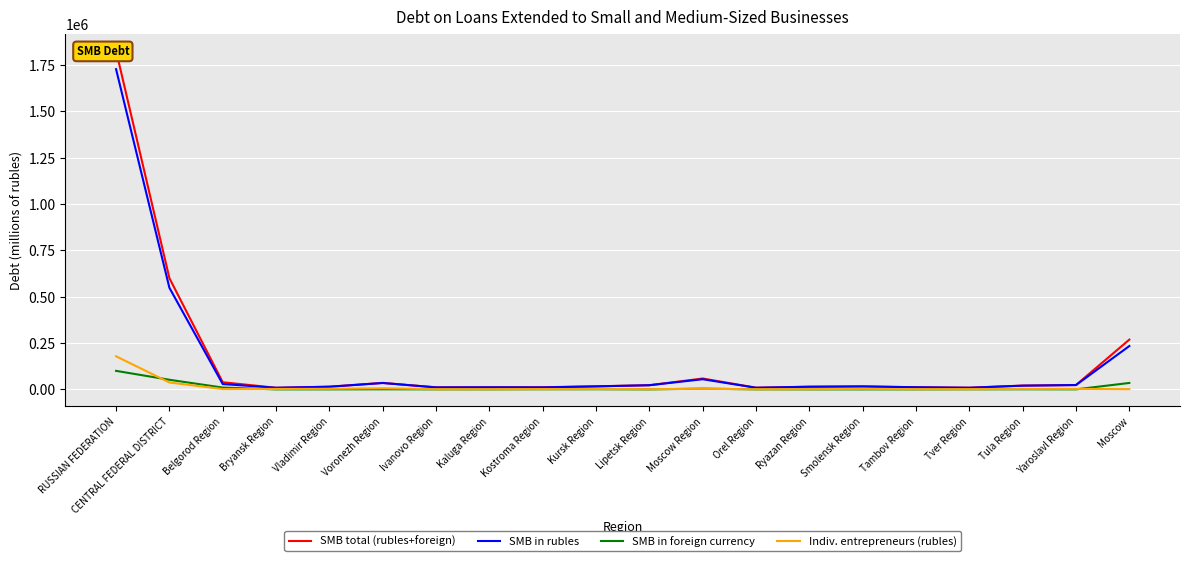

The value of SMB in rubles at Voronezh Region is 16889. True or false?

False